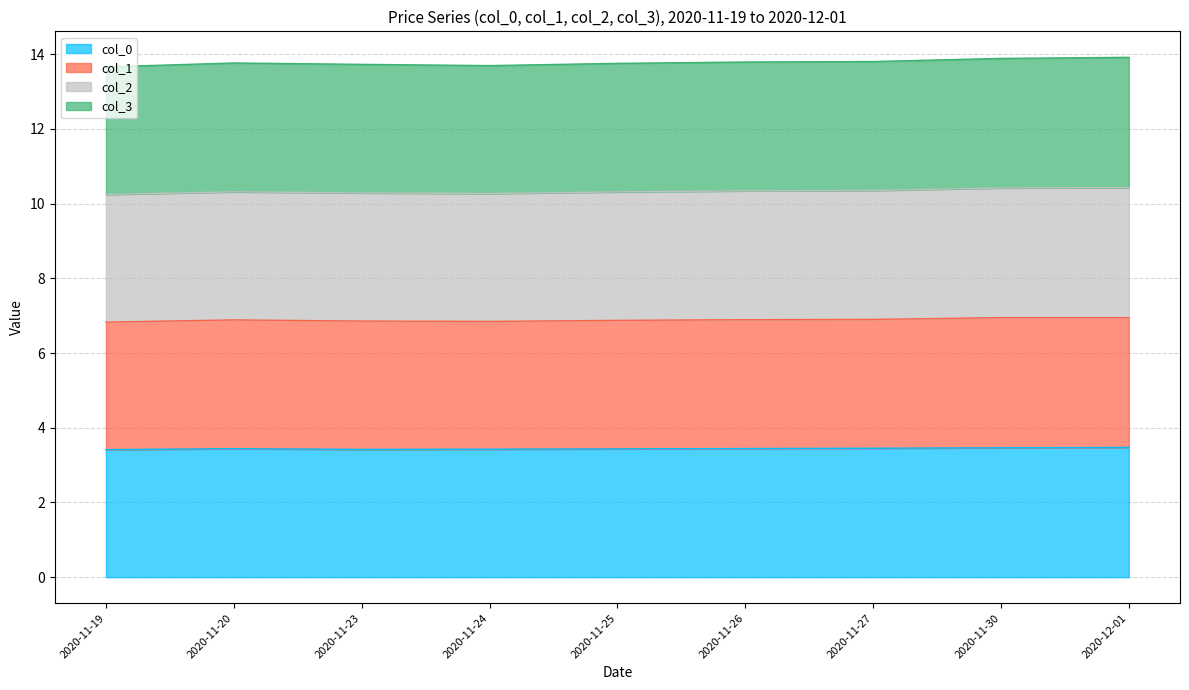

True or false: col_0 has more than 1 points higher than both neighbors.

False